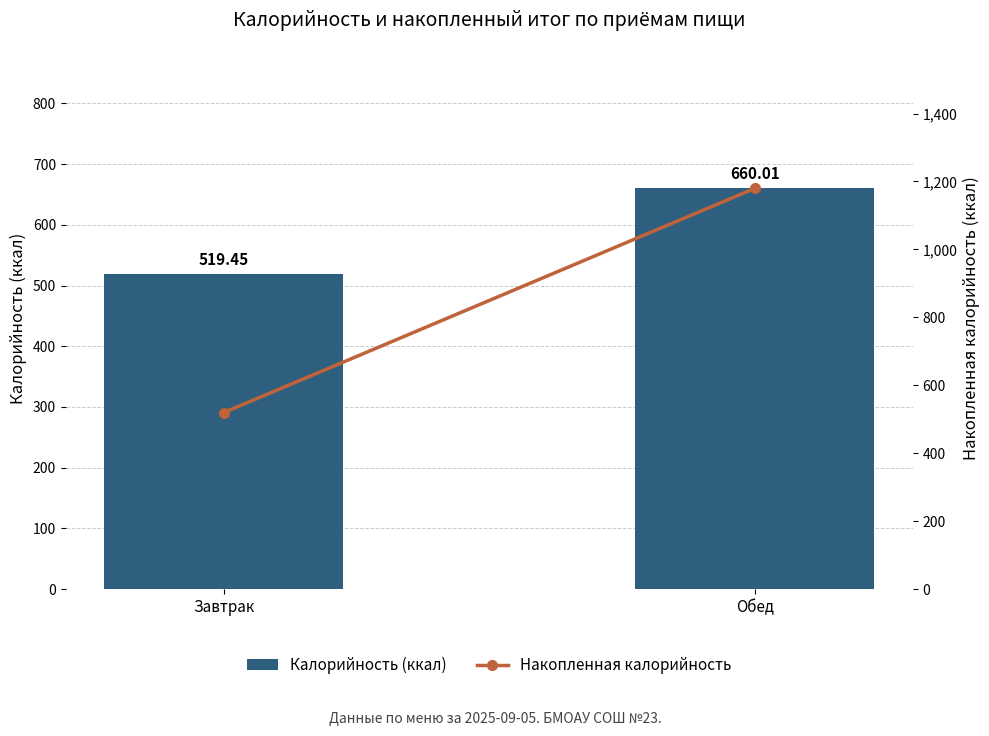

What is the smallest value displayed?

519.5